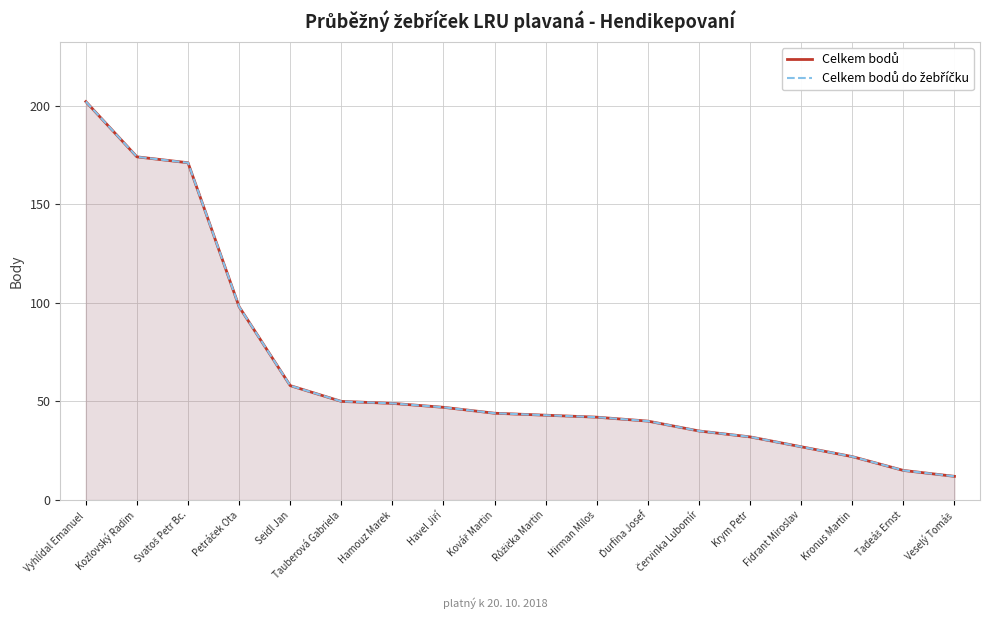

What is the maximum value shown in the chart?

202